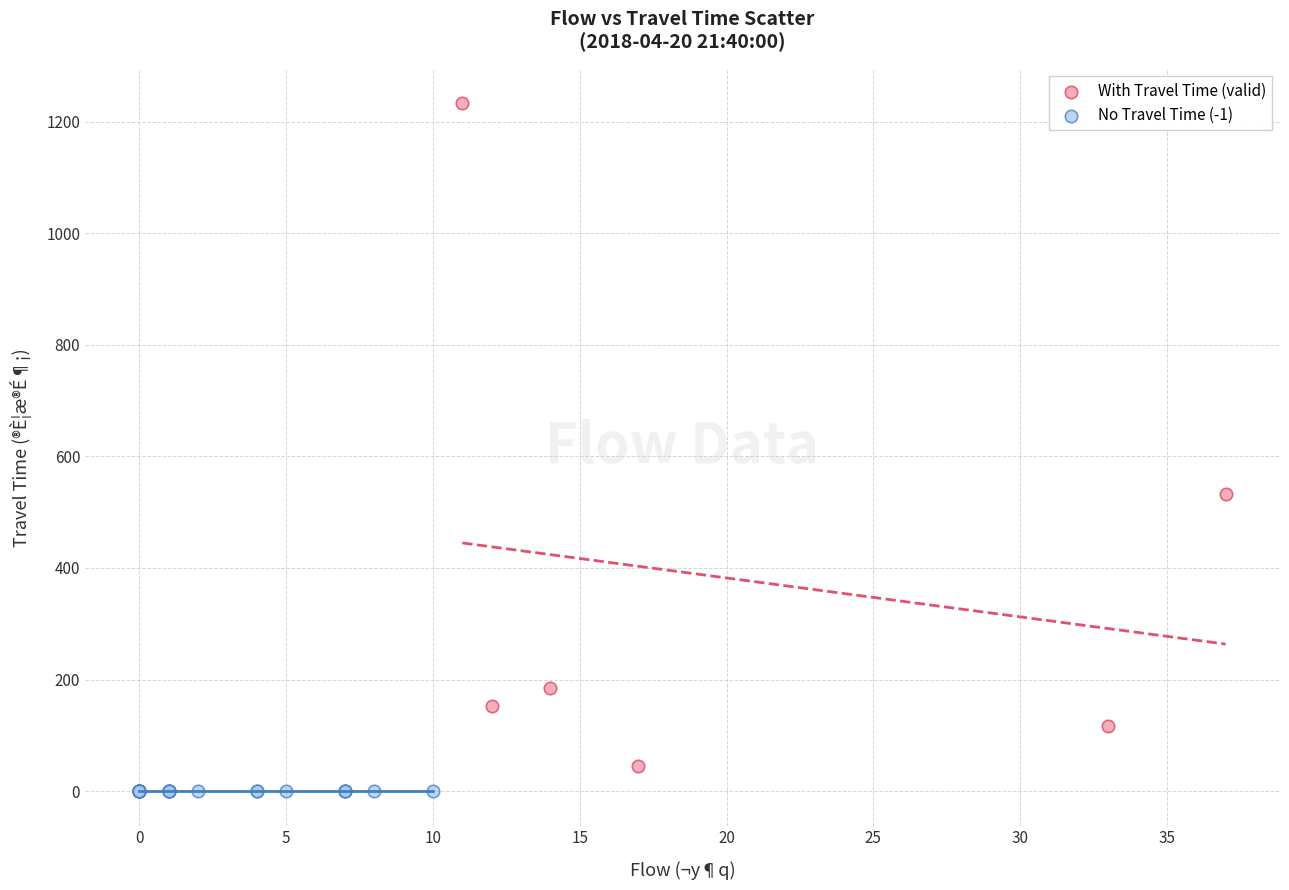

What are all the series names shown in the legend?

With Travel Time (valid), No Travel Time (-1)